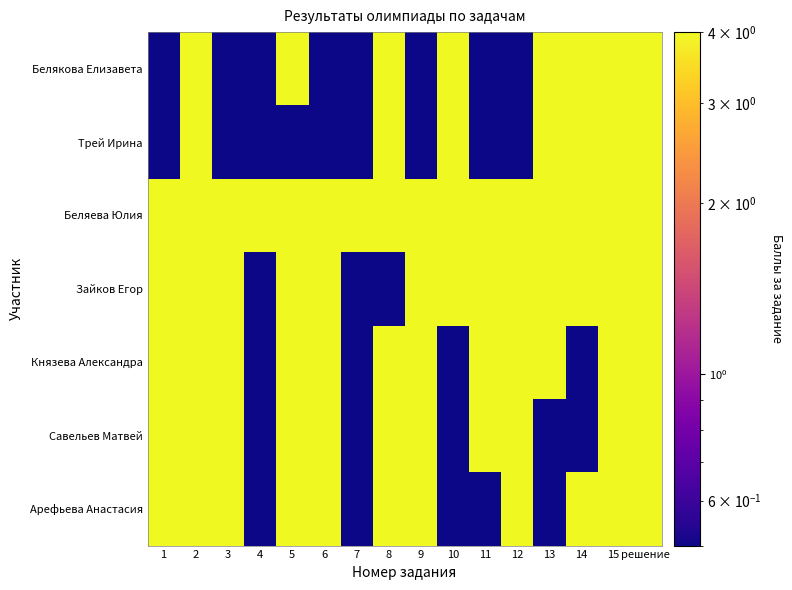

Reading left to right, what are all the values shown in this chart?

Белякова Елизавета: 1=0.5	2=4.0	3=0.5	4=0.5	5=4.0	6=0.5	7=0.5	8=4.0	9=0.5	10=4.0	11=0.5	12=0.5	13=4.0	14=4.0	15=4.0	решение=4.0
Трей Ирина: 1=0.5	2=4.0	3=0.5	4=0.5	5=0.5	6=0.5	7=0.5	8=4.0	9=0.5	10=4.0	11=0.5	12=0.5	13=4.0	14=4.0	15=4.0	решение=4.0
Беляева Юлия: 1=4.0	2=4.0	3=4.0	4=4.0	5=4.0	6=4.0	7=4.0	8=4.0	9=4.0	10=4.0	11=4.0	12=4.0	13=4.0	14=4.0	15=4.0	решение=4.0
Зайков Егор: 1=4.0	2=4.0	3=4.0	4=0.5	5=4.0	6=4.0	7=0.5	8=0.5	9=4.0	10=4.0	11=4.0	12=4.0	13=4.0	14=4.0	15=4.0	решение=4.0
Князева Александра: 1=4.0	2=4.0	3=4.0	4=0.5	5=4.0	6=4.0	7=0.5	8=4.0	9=4.0	10=0.5	11=4.0	12=4.0	13=4.0	14=0.5	15=4.0	решение=4.0
Савельев Матвей: 1=4.0	2=4.0	3=4.0	4=0.5	5=4.0	6=4.0	7=0.5	8=4.0	9=4.0	10=0.5	11=4.0	12=4.0	13=0.5	14=0.5	15=4.0	решение=4.0
Арефьева Анастасия: 1=4.0	2=4.0	3=4.0	4=0.5	5=4.0	6=4.0	7=0.5	8=4.0	9=4.0	10=0.5	11=0.5	12=4.0	13=0.5	14=4.0	15=4.0	решение=4.0